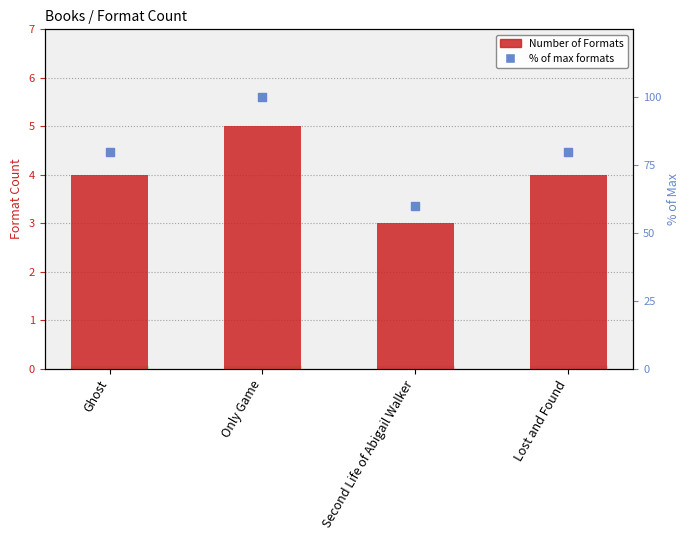

Which series contains the highest Y value?

% of max formats